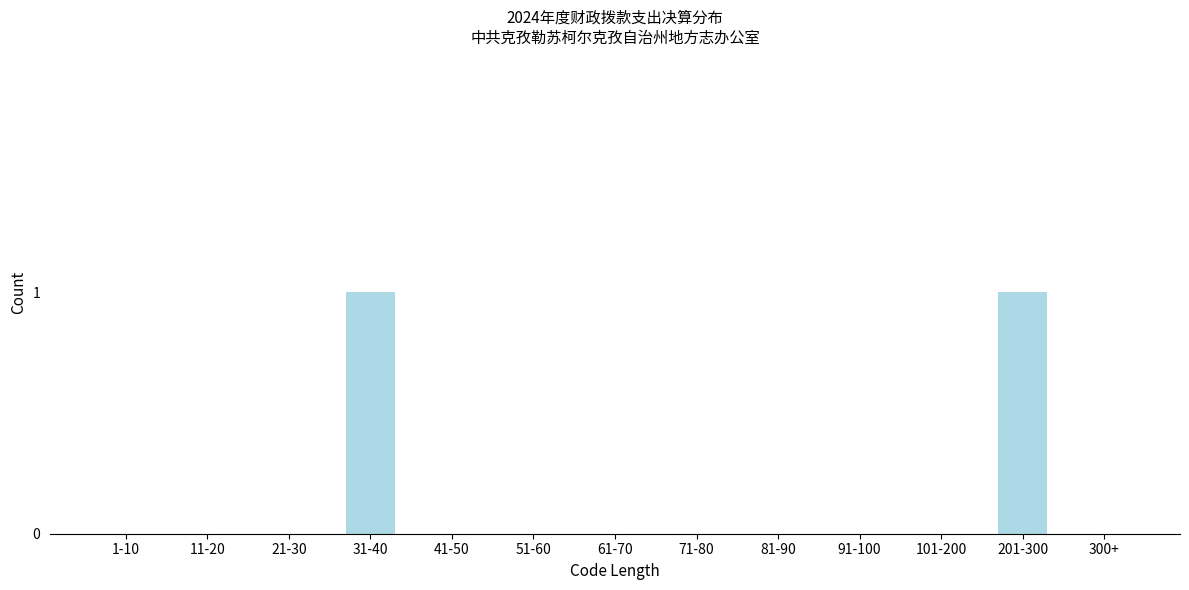

Reading left to right, list all the values displayed in this chart.

1-10=0	11-20=0	21-30=0	31-40=1	41-50=0	51-60=0	61-70=0	71-80=0	81-90=0	91-100=0	101-200=0	201-300=1	300+=0